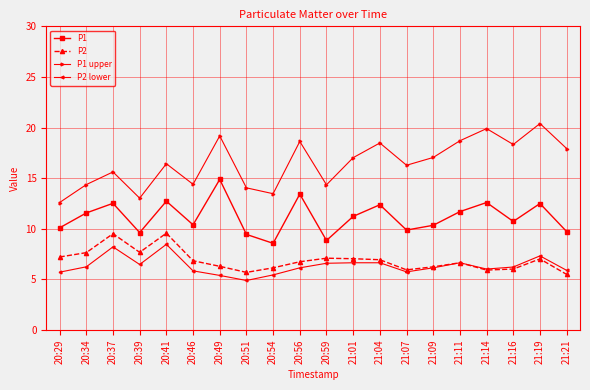

How many lines are shown in the chart?

4